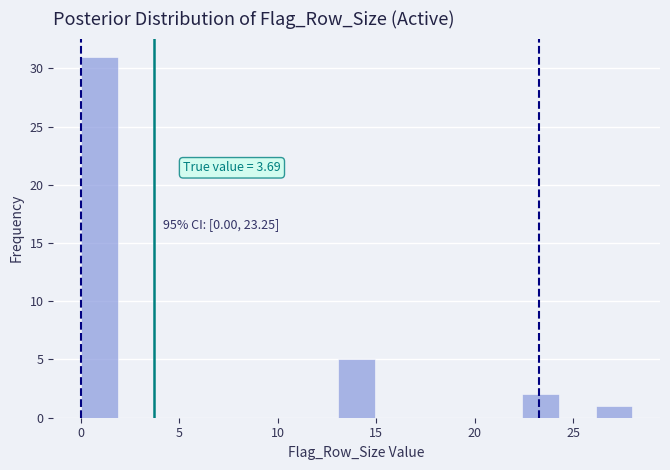

Around what value on the x-axis is the tallest bar? Give the approximate position of its centre, as read against the axis.

1.0